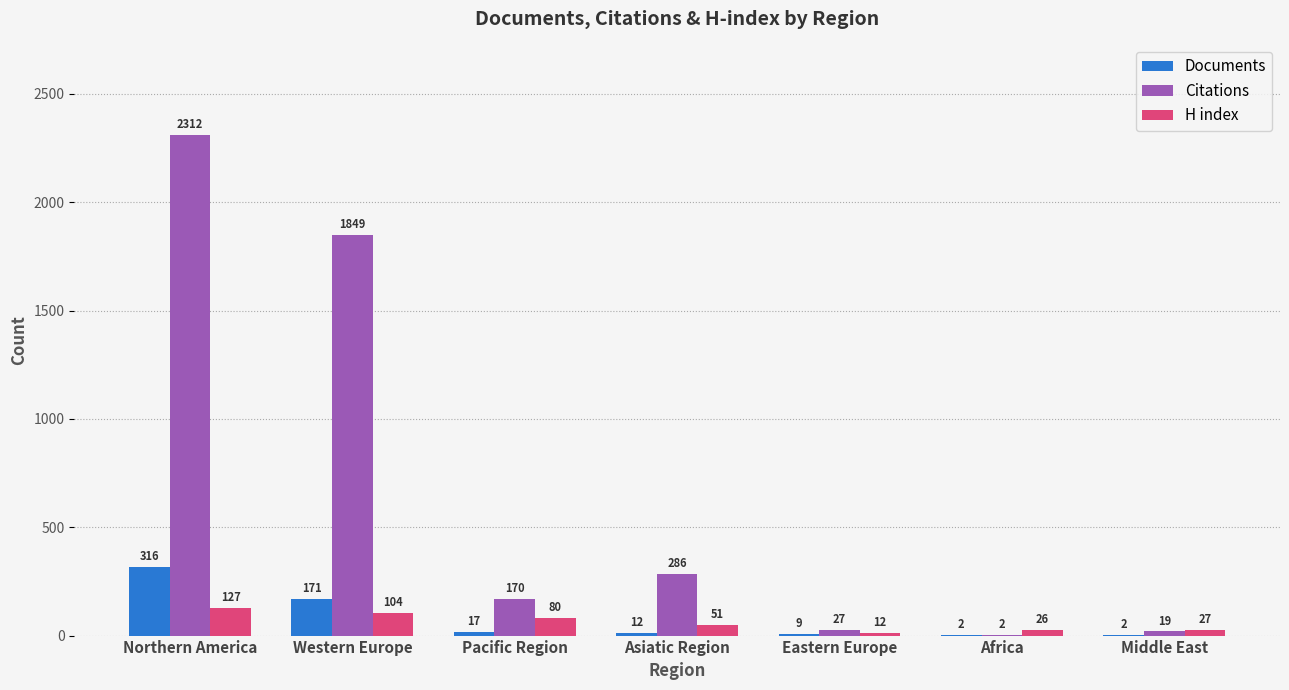

How many groups of bars are there?

7